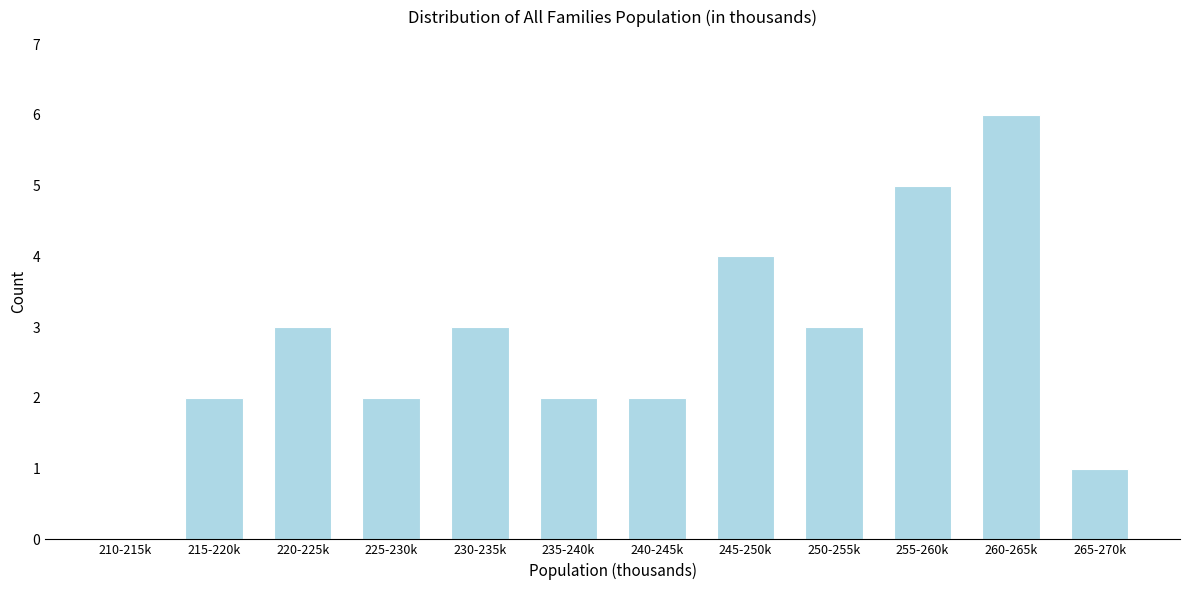

Reading left to right, transcribe all the data shown in this chart.

210-215k=0	215-220k=2	220-225k=3	225-230k=2	230-235k=3	235-240k=2	240-245k=2	245-250k=4	250-255k=3	255-260k=5	260-265k=6	265-270k=1